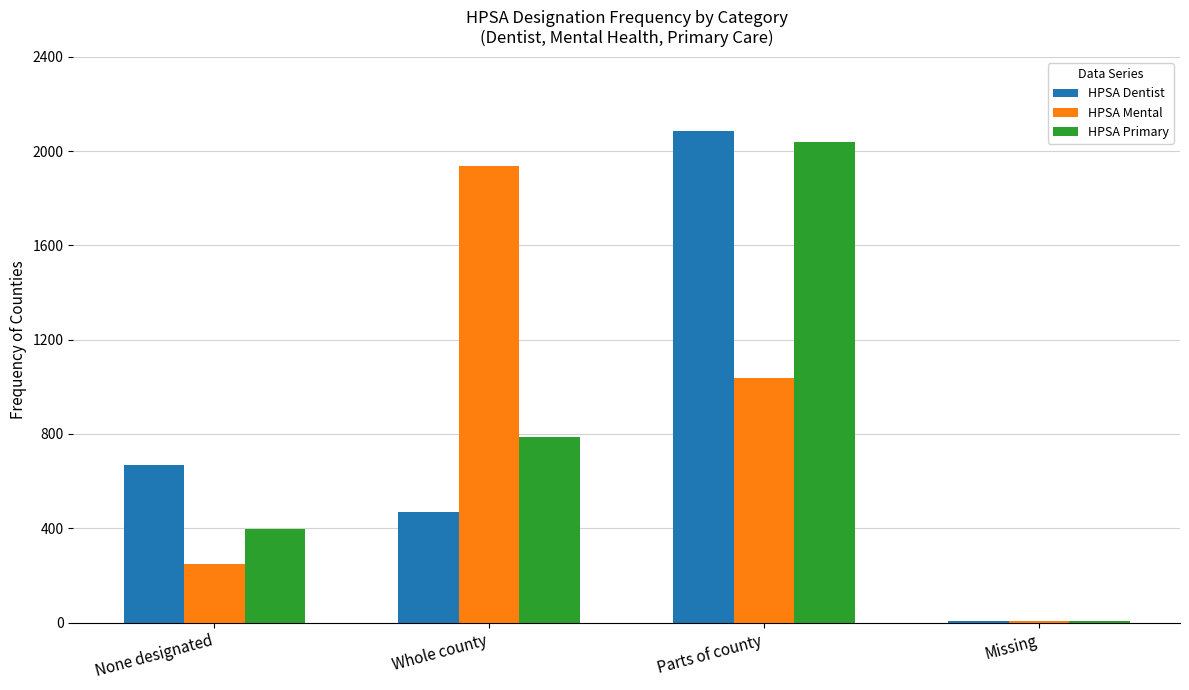

Which category has the highest value across all series?

Parts of county